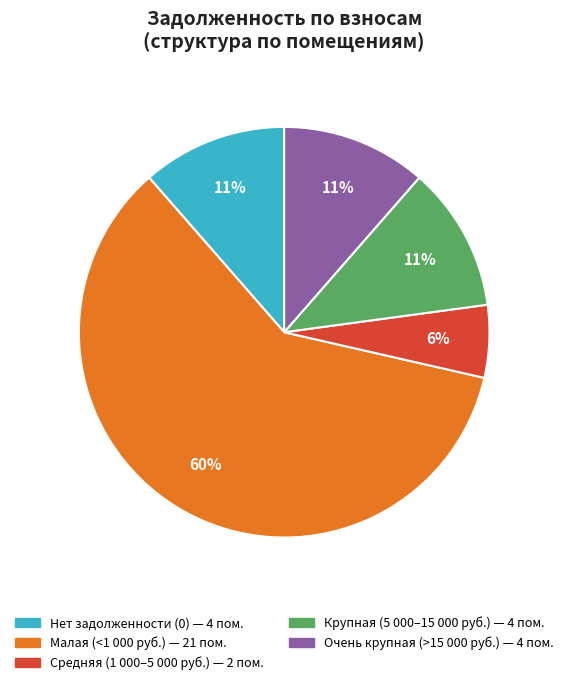

Is there a majority slice in this chart?

Yes